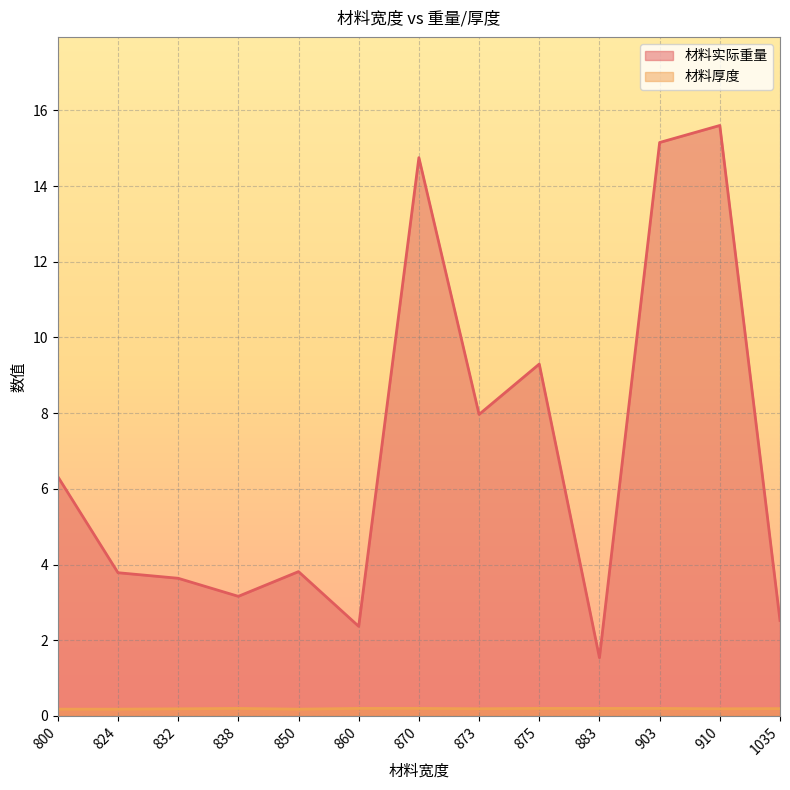

What is the average value of the 材料实际重量 series?

6.9